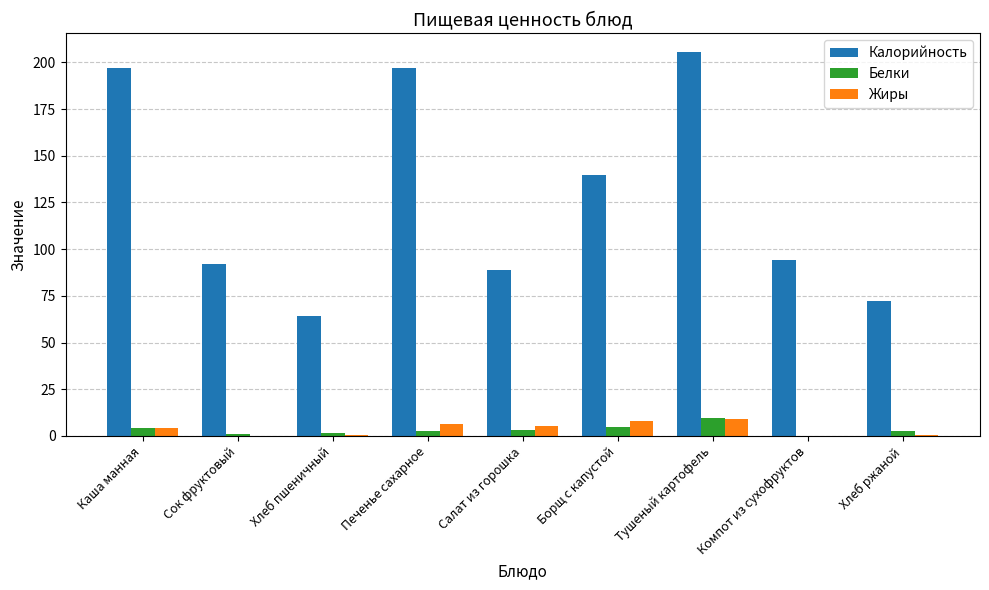

What is the maximum value shown in the chart?

205.3